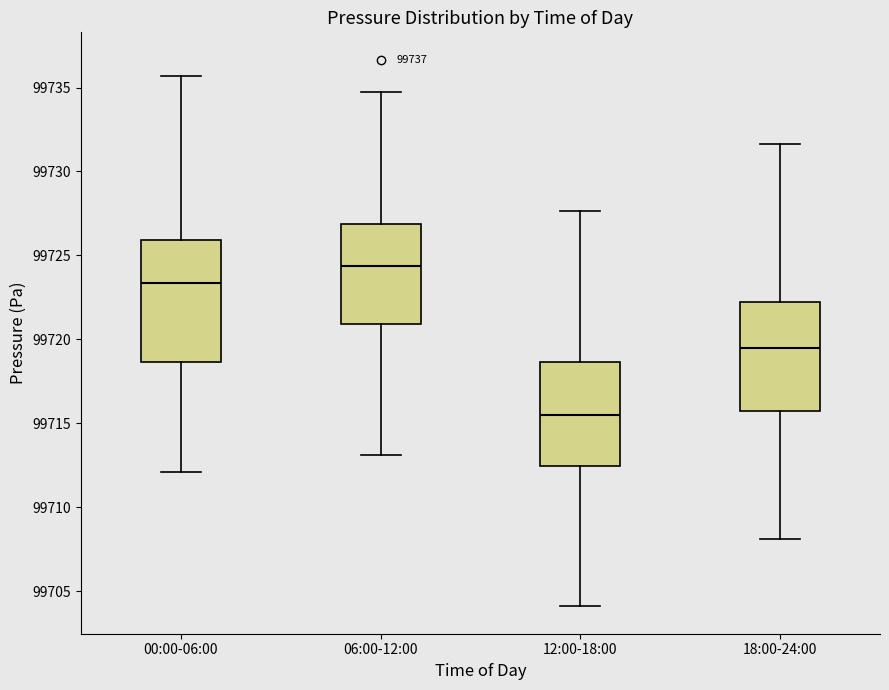

Reading left to right, transcribe this box plot: for each box, give where its median line is, the range the box spans, and where its two whiskers end, as read against the y-axis. The values are not printed on the chart, so give them approximately, as read against the axis.

00:00-06:00: median 99723.5, box 99718.5 to 99726.0, whiskers 99712.0 to 99735.5
06:00-12:00: median 99724.5, box 99721.0 to 99727.0, whiskers 99713.0 to 99734.5
12:00-18:00: median 99715.5, box 99712.5 to 99718.5, whiskers 99704.0 to 99727.5
18:00-24:00: median 99719.5, box 99716.0 to 99722.0, whiskers 99708.0 to 99731.5